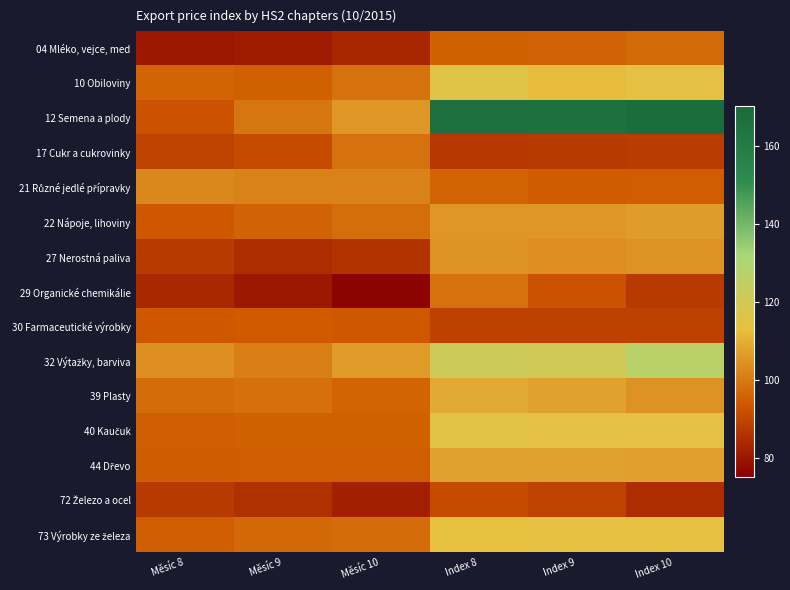

Between Měsíc 10 and Měsíc 9, which is larger?

Měsíc 10